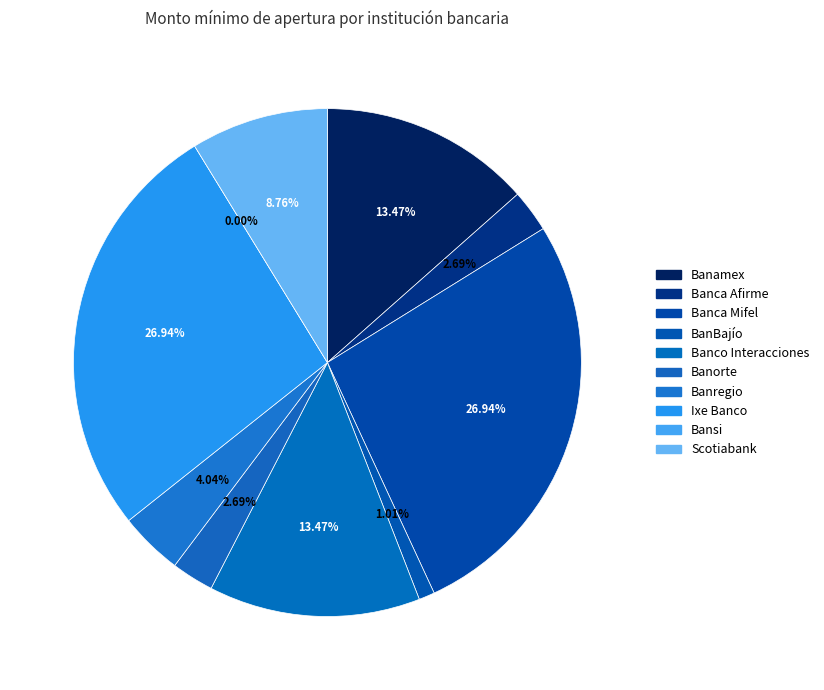

Is it true that Banamex (5000) is 1% of the pie?

False